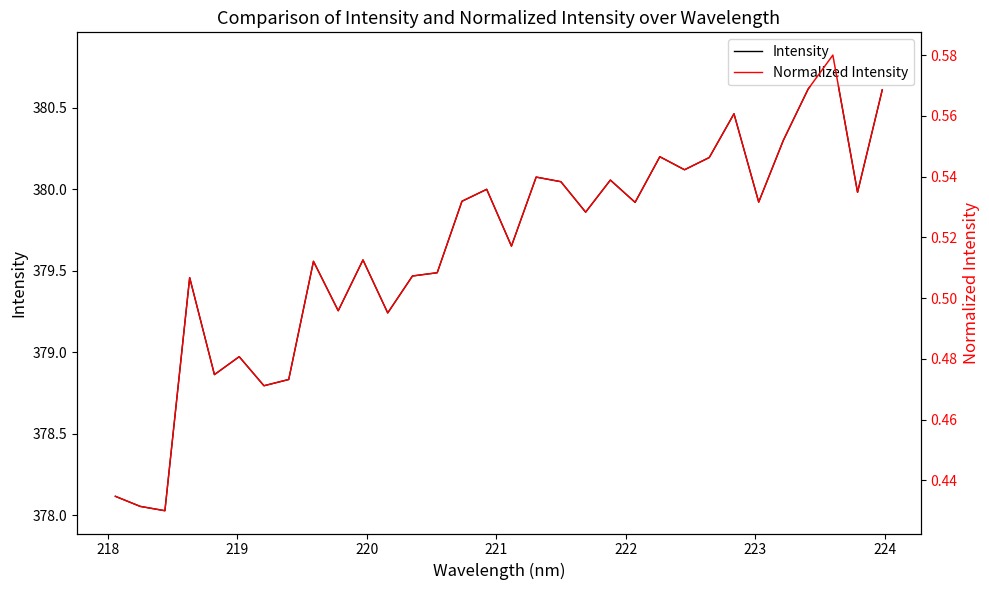

True or false: Intensity and Normalized Intensity cross at least once.

False